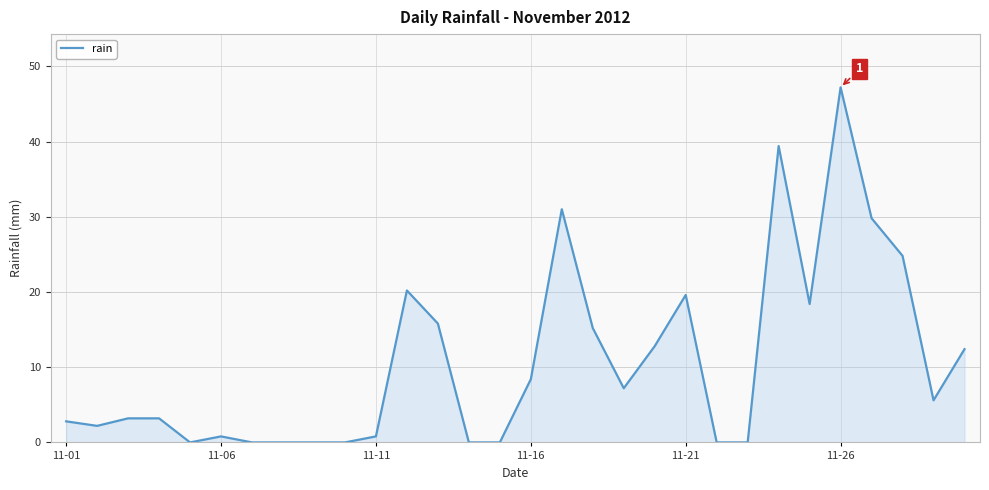

What is the difference between the maximum and minimum values?

47.2